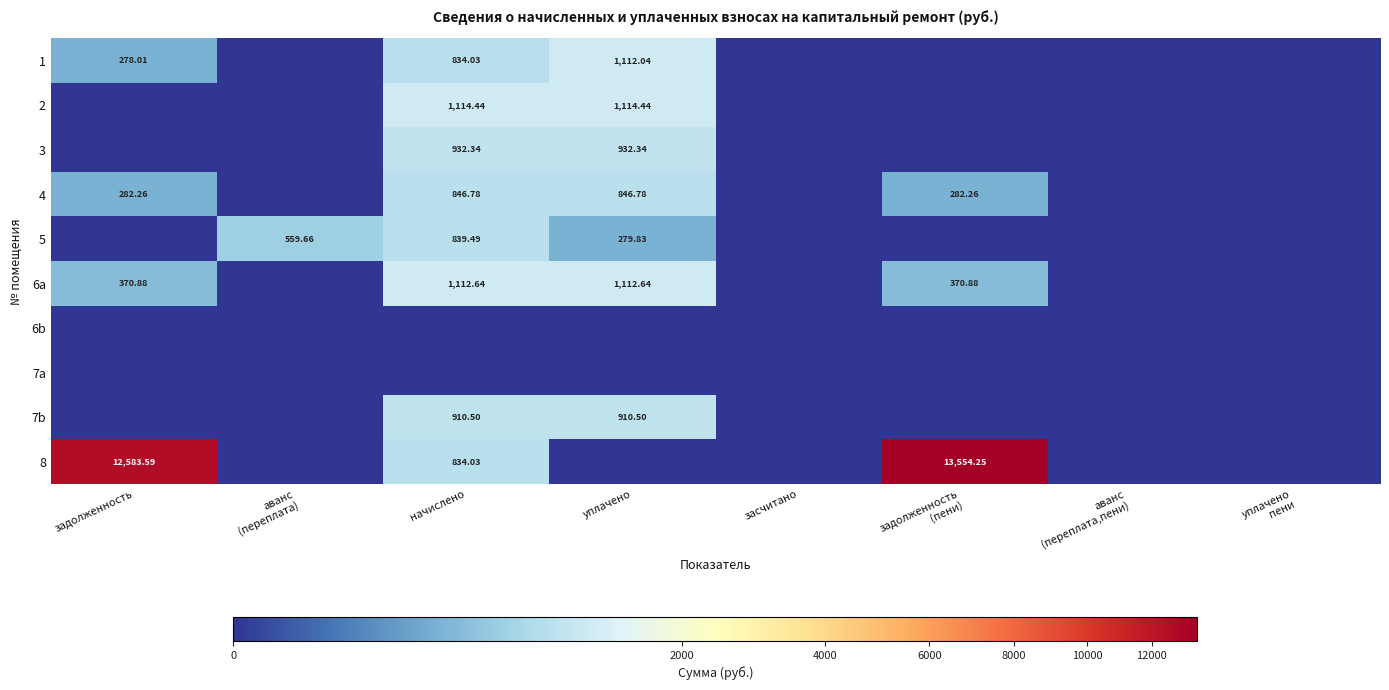

What is the average value of the 3 series?

233.1